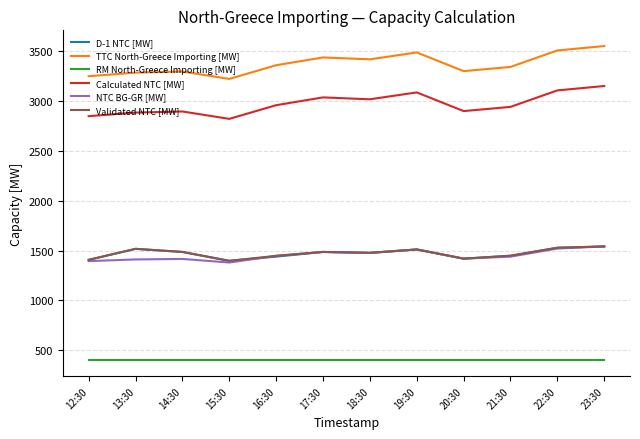

True or false: Calculated NTC [MW] and D-1 NTC [MW] intersect in this chart.

False